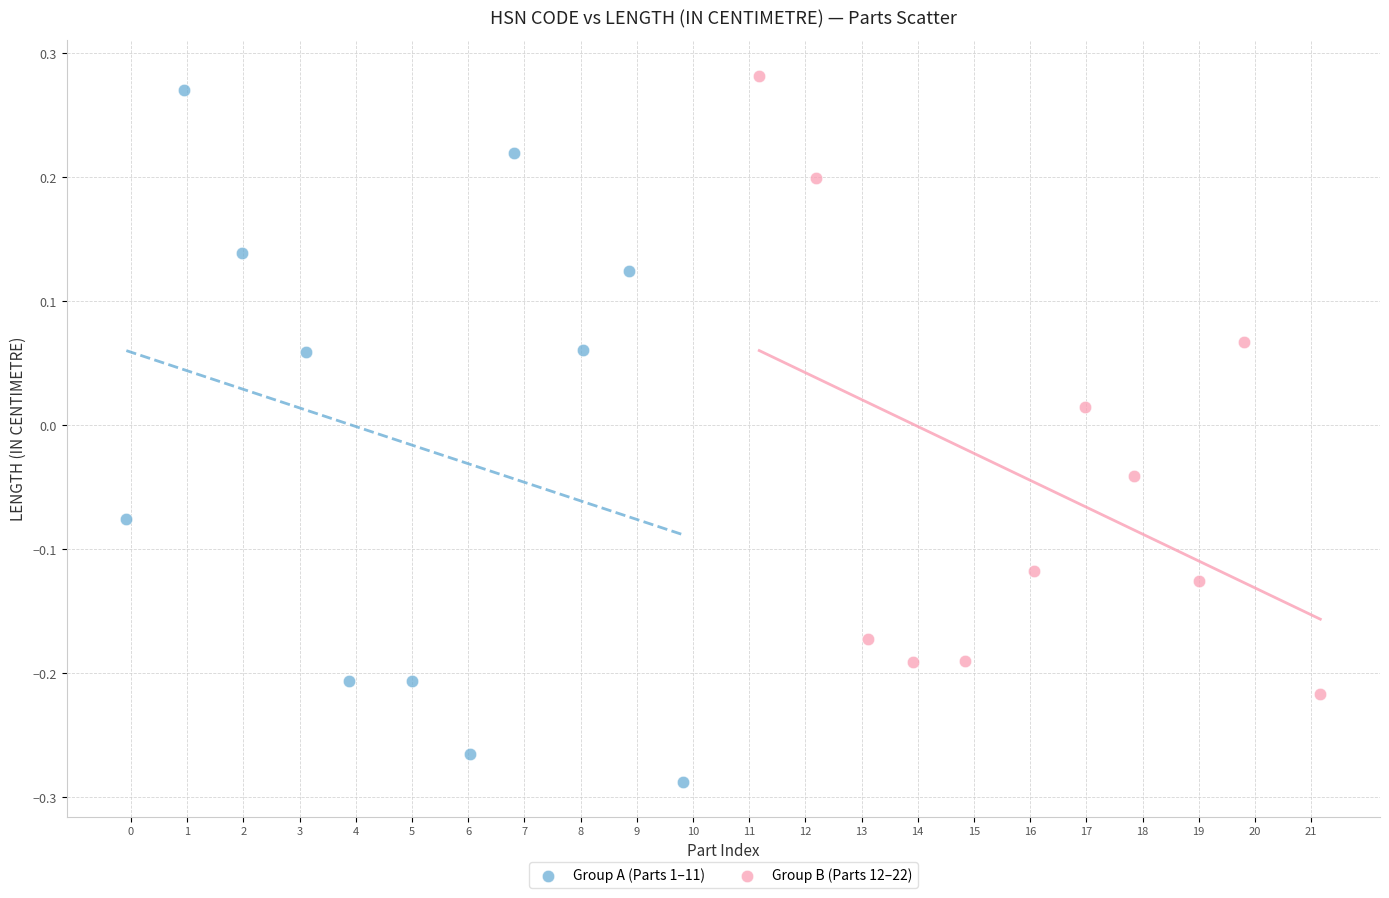

What are all the series names shown in the legend?

Group A (Parts 1–11), Group B (Parts 12–22)